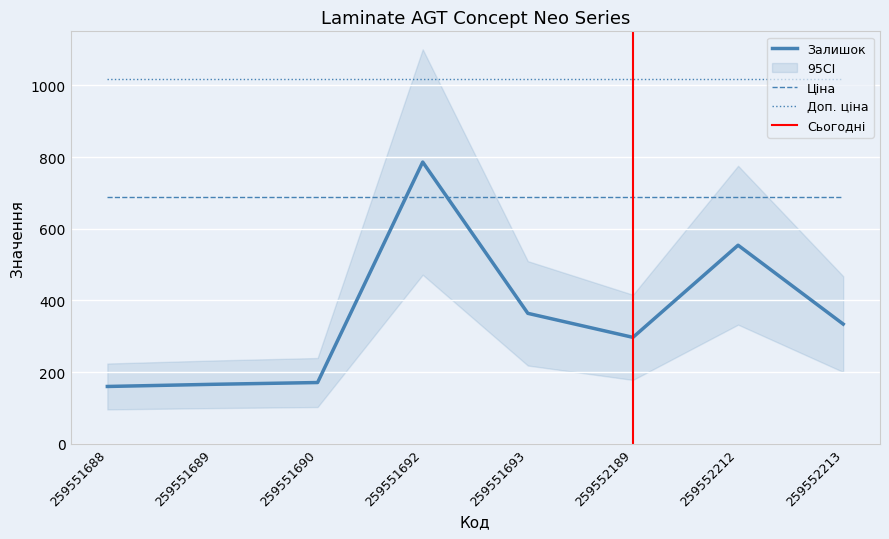

At how many categories does at least one series exceed 166?

8